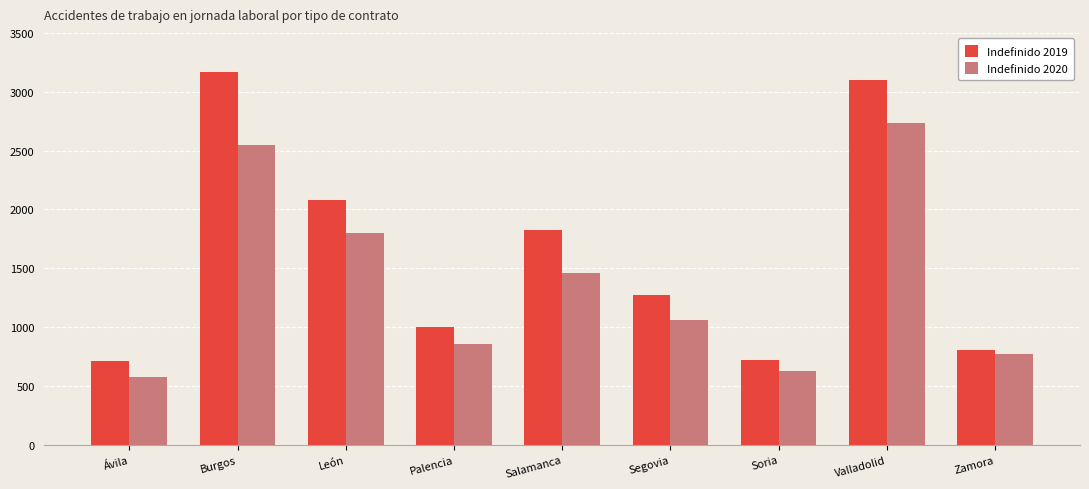

Count the number of categories in the chart.

9